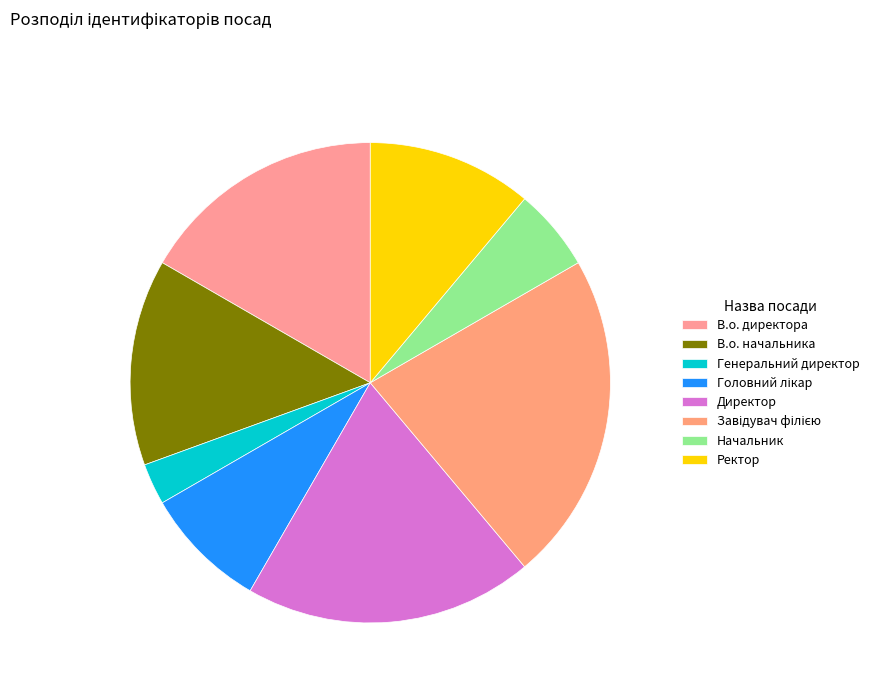

The В.о. начальника slice represents 24% of the pie. True or false?

False